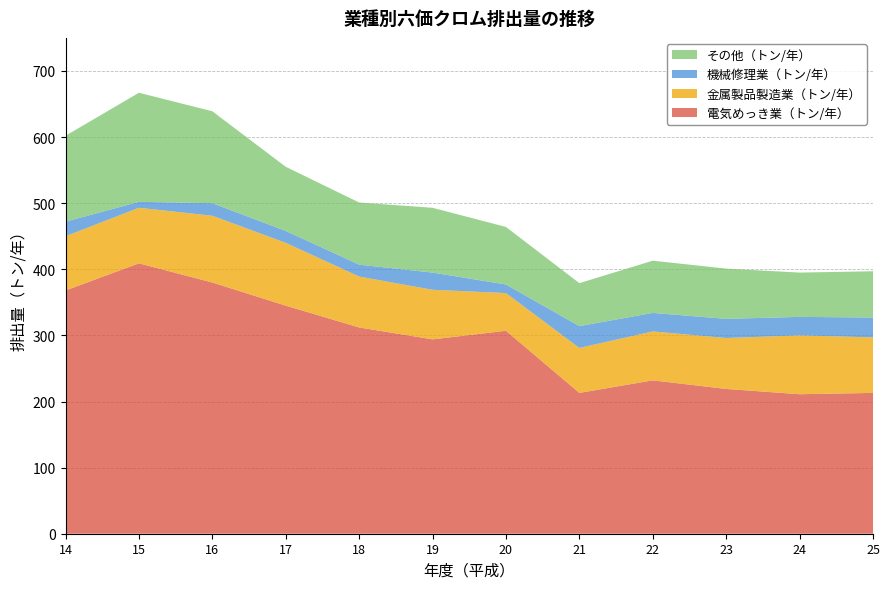

Reading right to left, transcribe all the data shown in this chart.

電気めっき業（トン/年）: 213	211	219	232	213	307	294	312	345	380	409	368
金属製品製造業（トン/年）: 84	89	77	74	68	57	75	77	95	101	84	82
機械修理業（トン/年）: 30	28	29	28	33	13	26	18	18	19	9	22
その他（トン/年）: 70	67	76	79	65	87	98	94	97	139	165	130